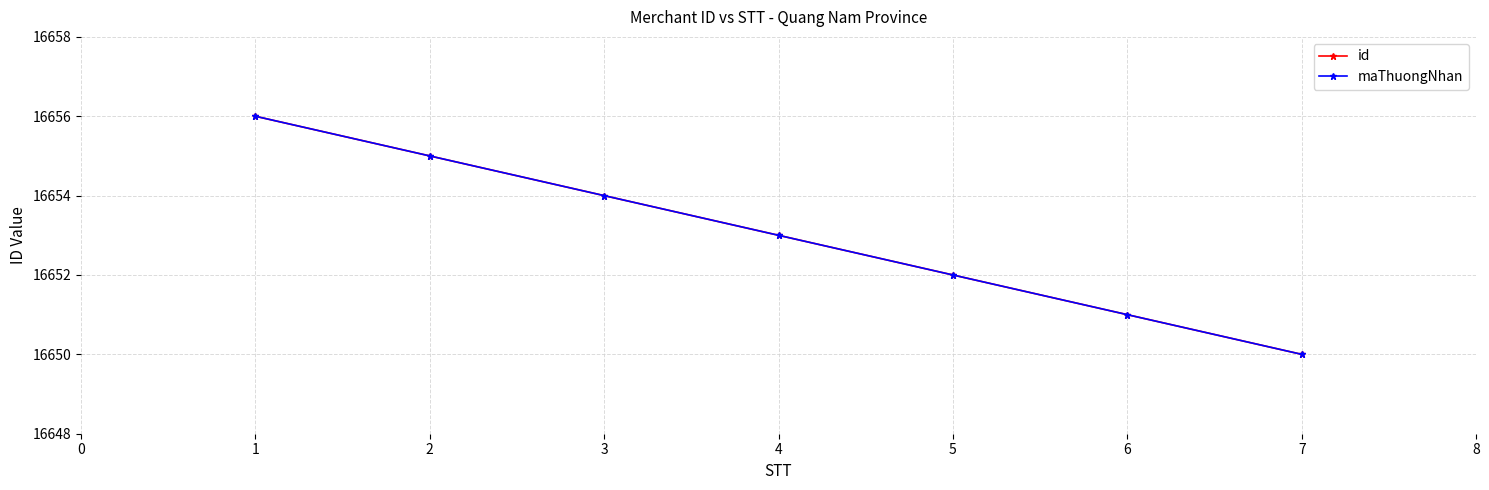

True or false: id has a value of 16654 at 3.

True